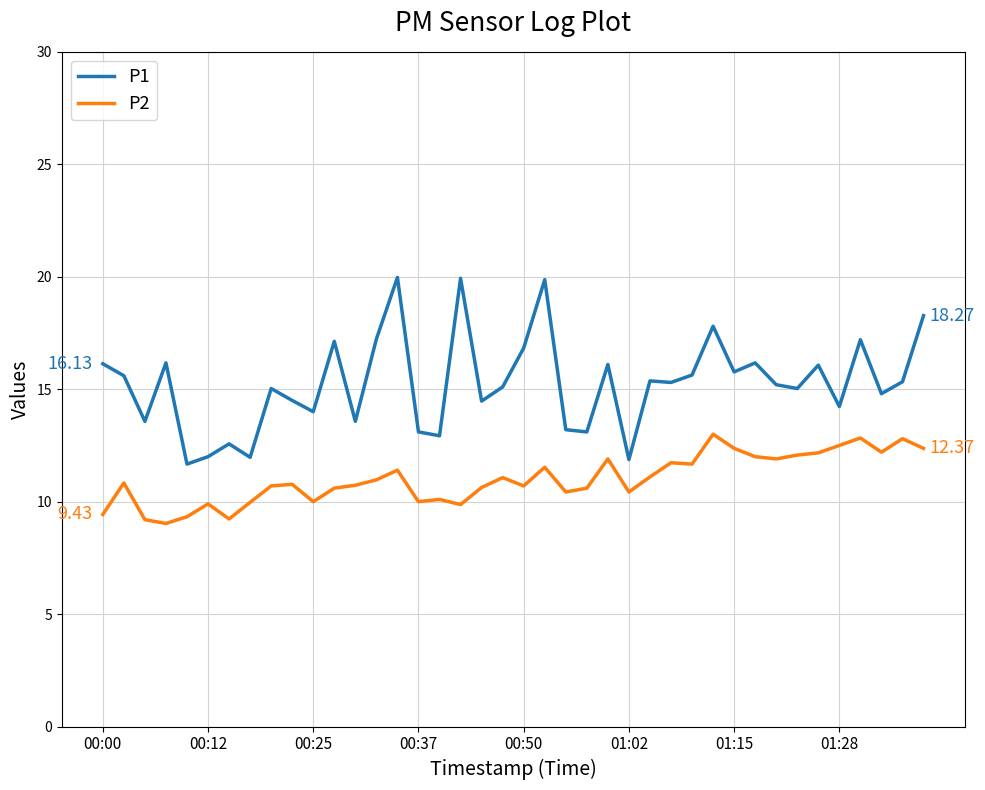

Which series has the largest total across all categories?

P1